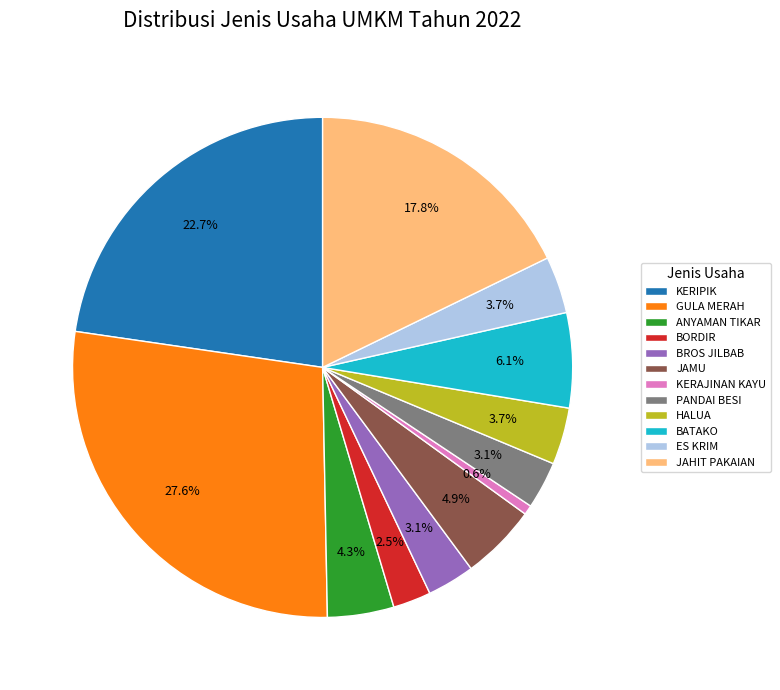

Which has a higher value, ES KRIM or JAMU?

JAMU